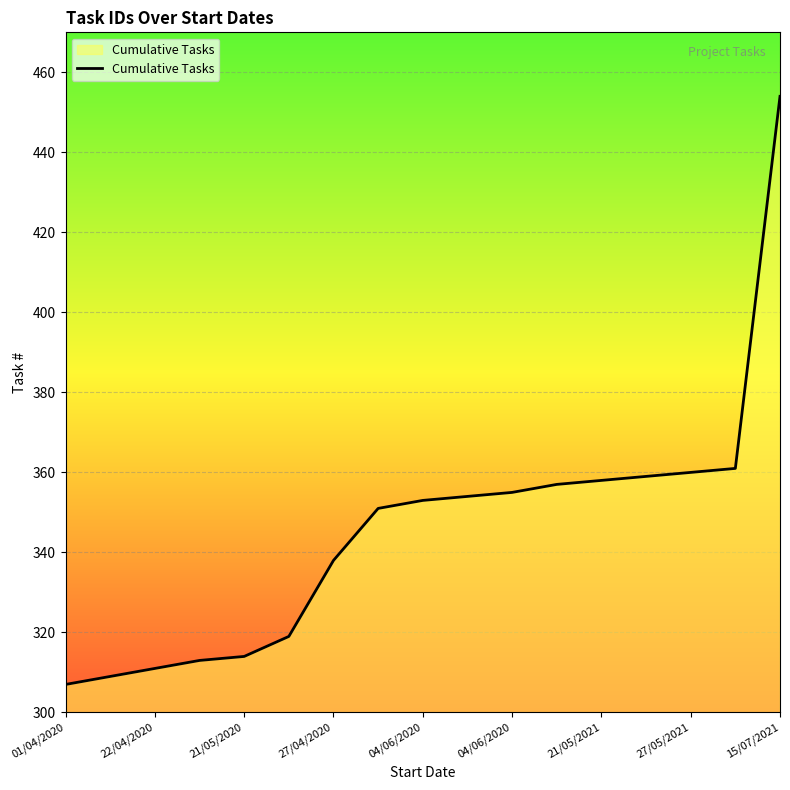

What is the maximum value shown in the chart?

454